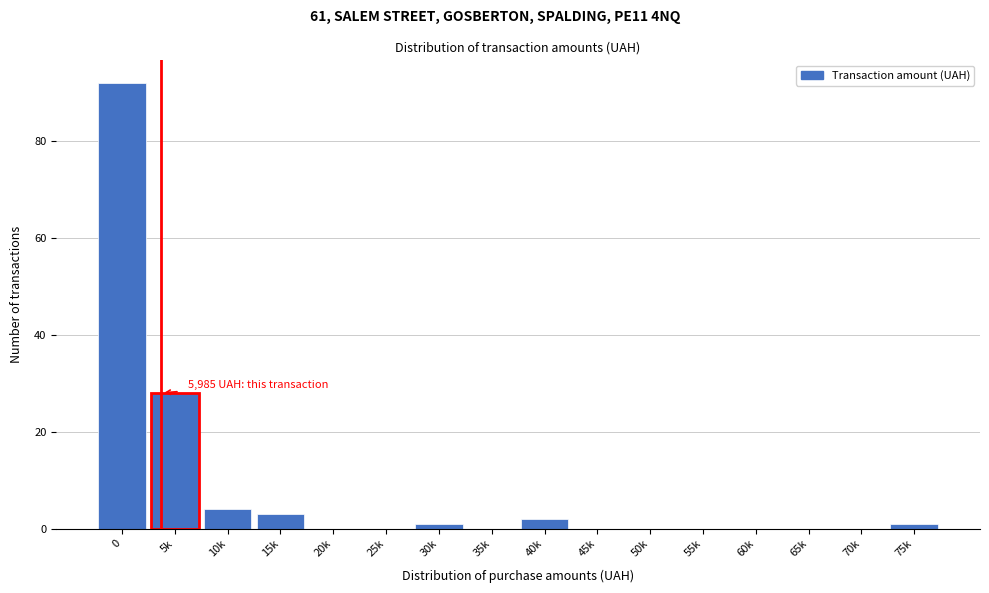

Reading left to right, list all the values displayed in this chart.

0=92	5k=28	10k=4	15k=3	20k=0	25k=0	30k=1	35k=0	40k=2	45k=0	50k=0	55k=0	60k=0	65k=0	70k=0	75k=1